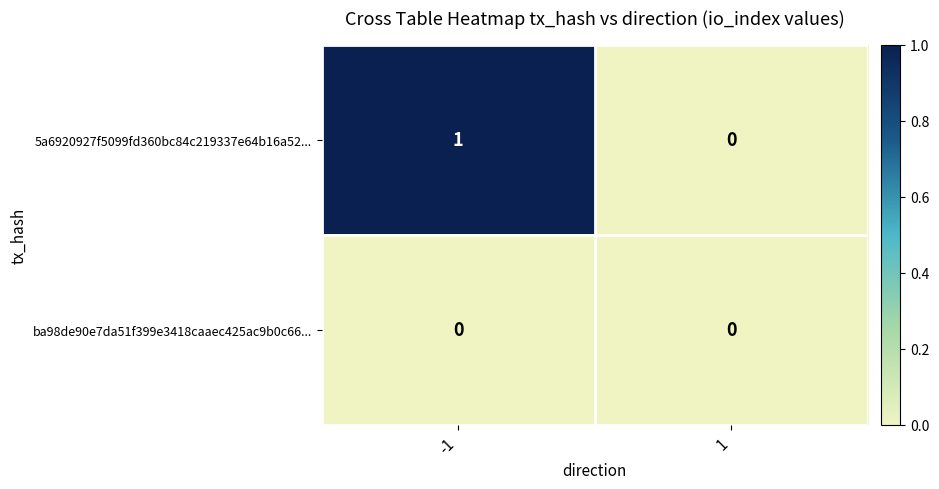

Which series has the largest total across all categories?

5a6920927f5099fd360bc84c219337e64b16a52...